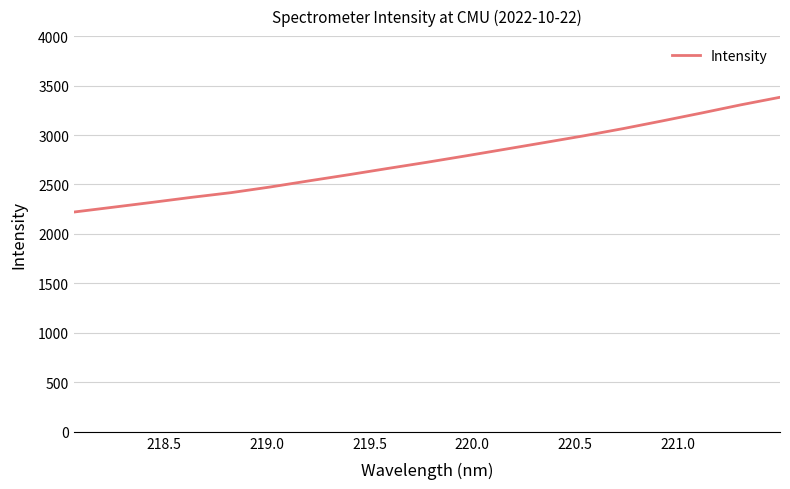

How many lines are shown in the chart?

1